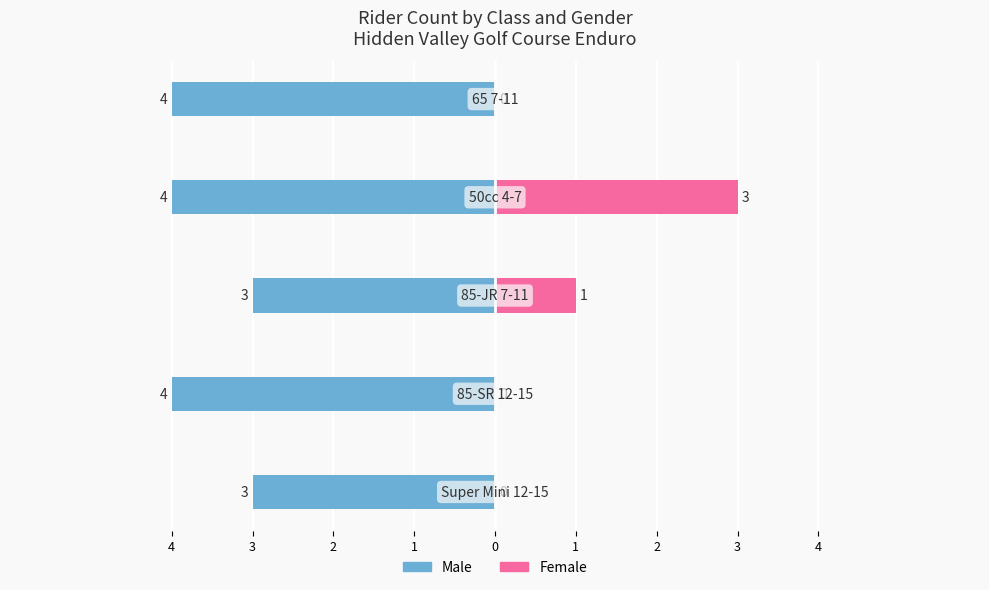

Reading left to right, transcribe all the data shown in this chart.

Male: -3	-4	-3	-4	-4
Female: 0	0	1	3	0